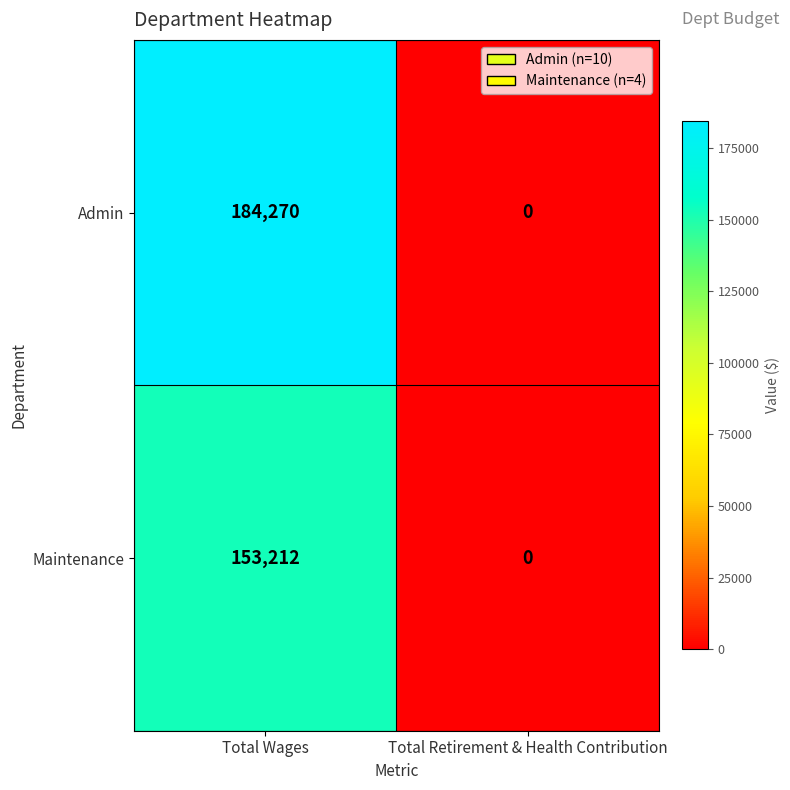

At which category does the chart reach its peak across all series?

Total Wages